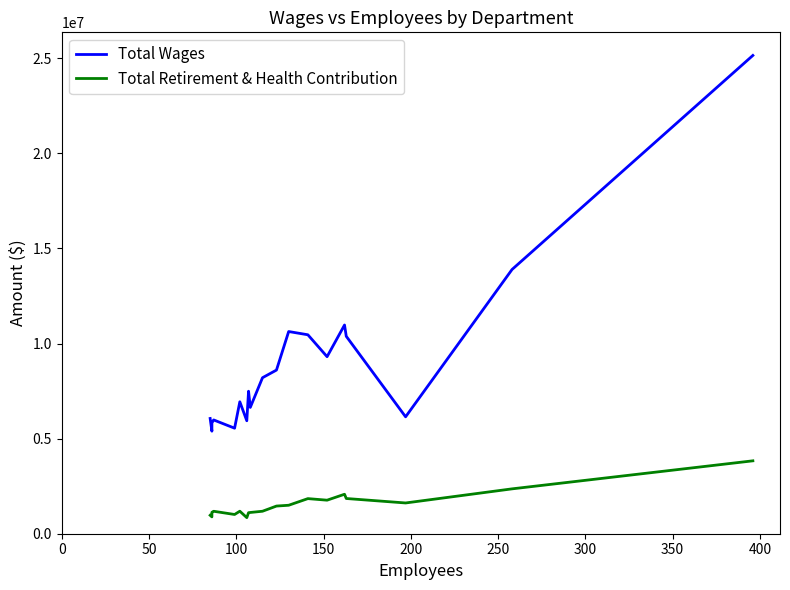

How many interior local peaks does the Total Wages series have?

5